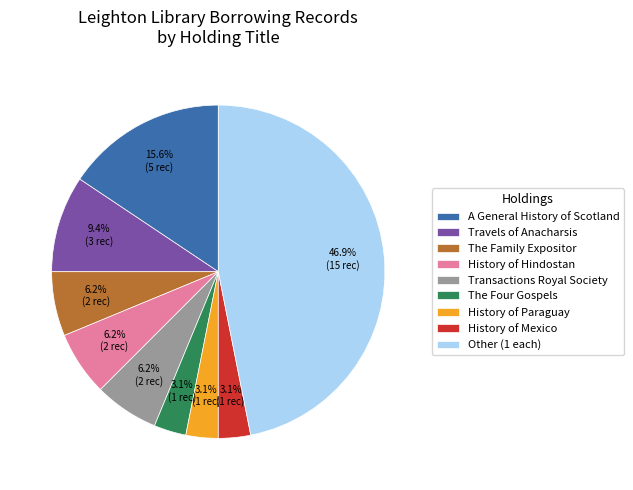

What percentage do History of Mexico and Travels of Anacharsis together represent?

12.5%